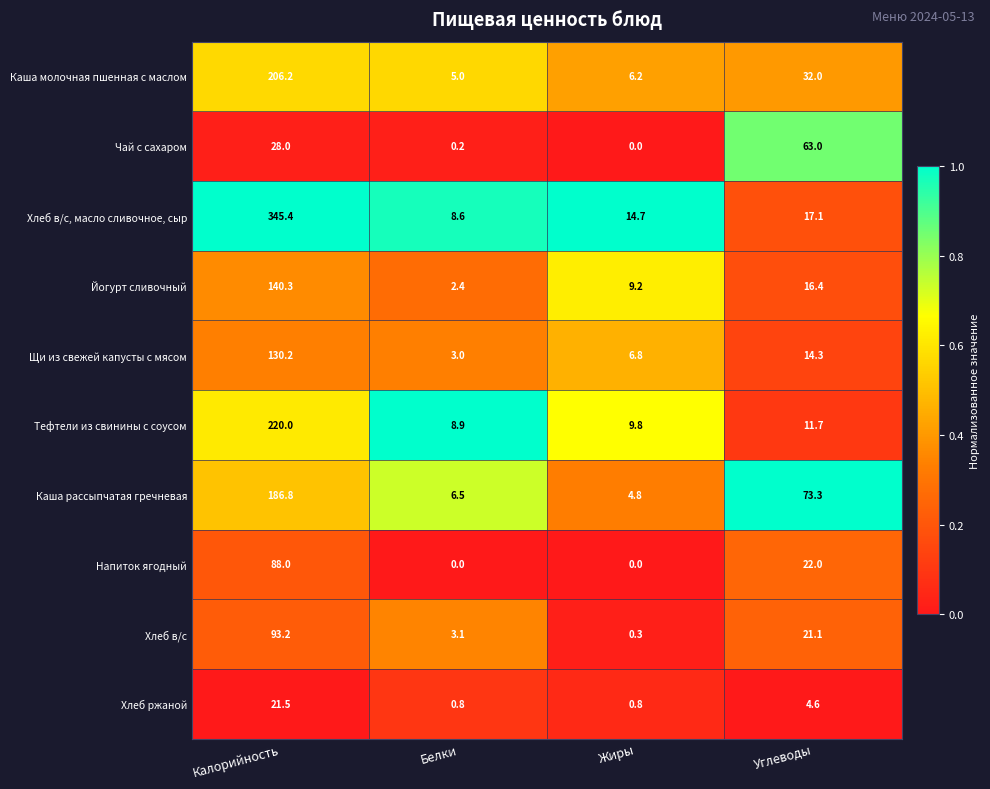

What is the difference between the Щи из свежей капусты с мясом values at Углеводы and Белки?

11.3